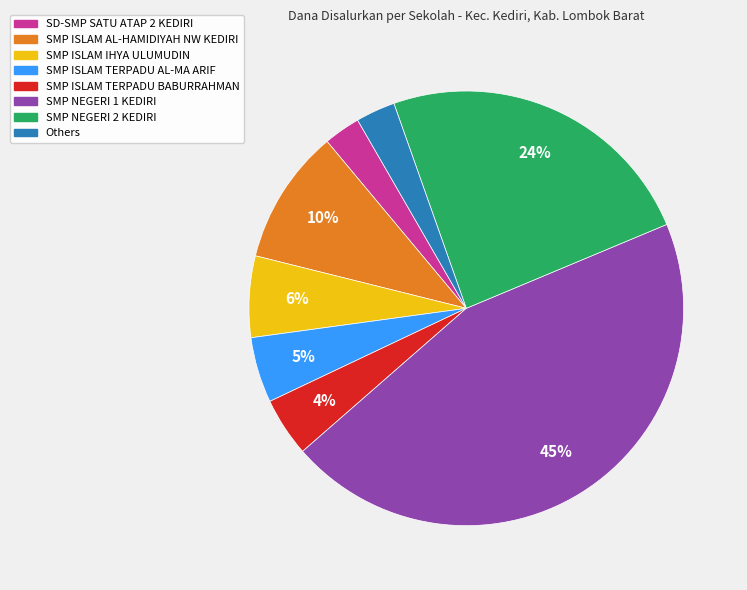

Is there any slice that represents more than half of the pie?

No